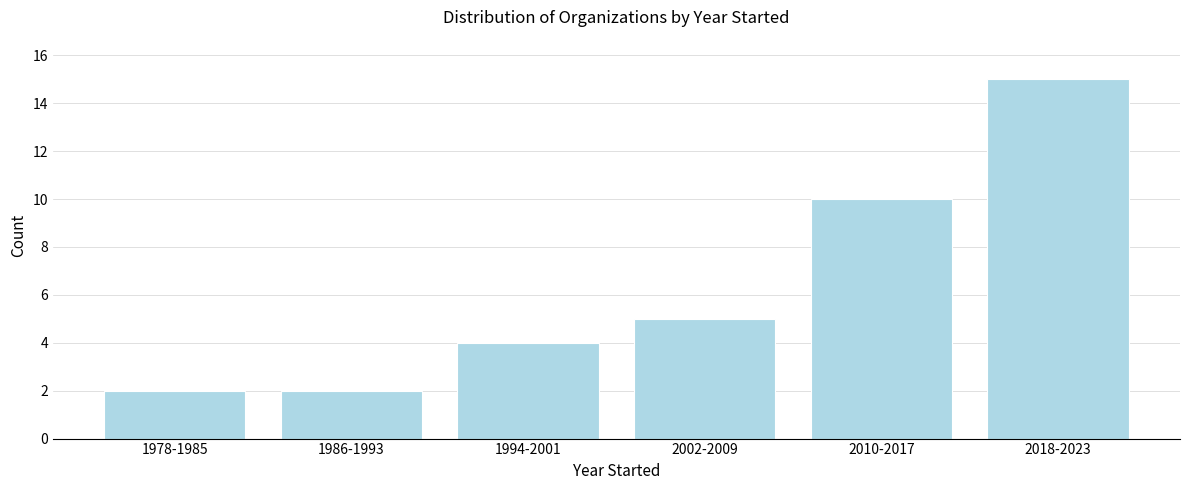

Reading left to right, what are all the values shown in this chart?

1978-1985=2	1986-1993=2	1994-2001=4	2002-2009=5	2010-2017=10	2018-2023=15